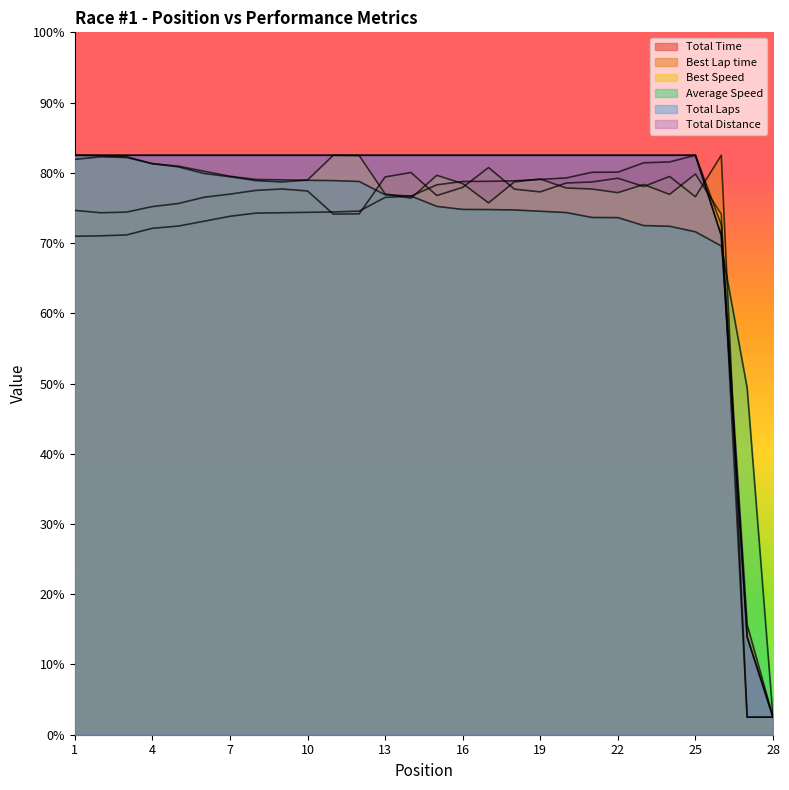

What is the maximum value for Total Time?

165.0